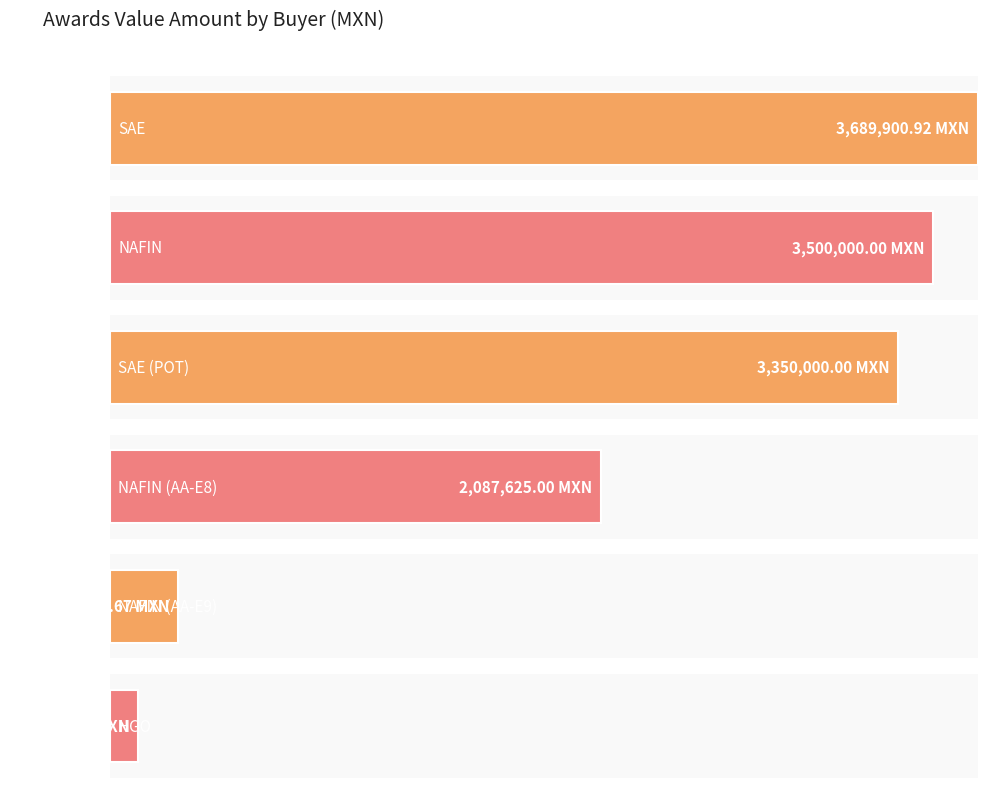

Are the bars grouped side by side (vs. stacked)?

No